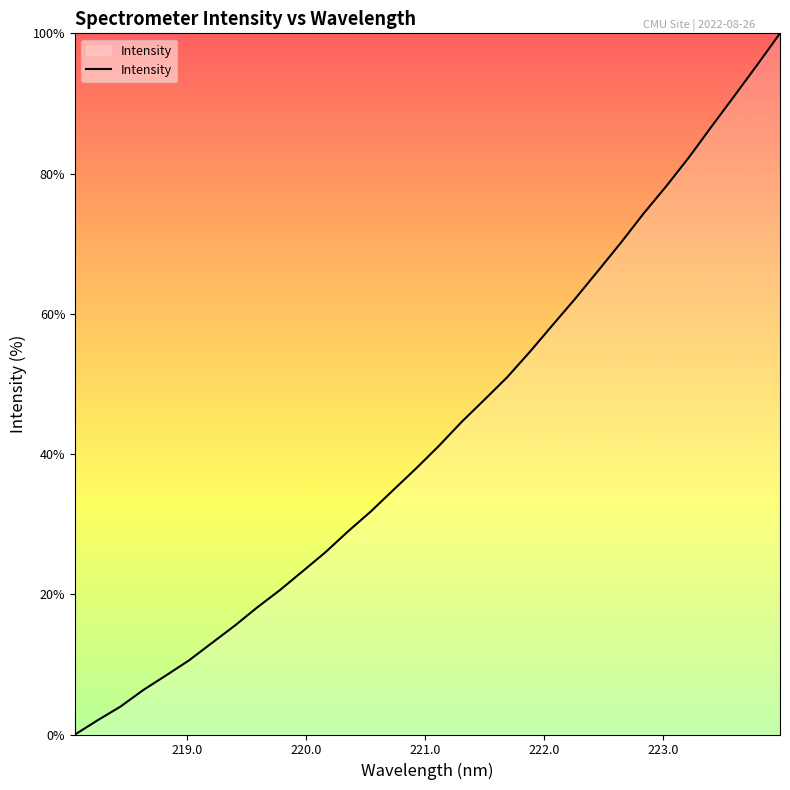

What is the difference between the maximum and minimum values?

100.0